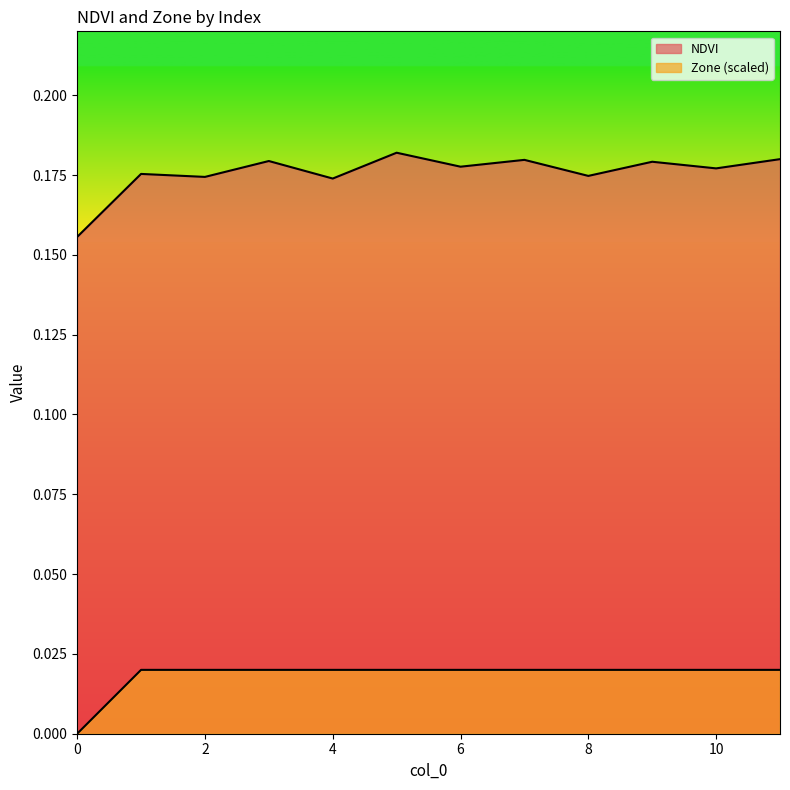

What is the total value across all series at 2?

0.2